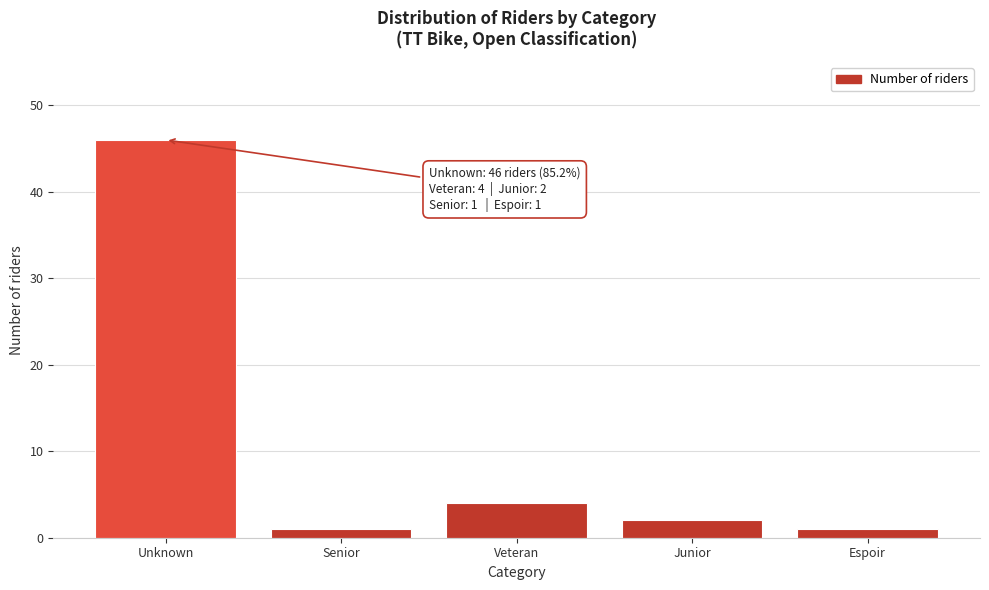

Reading left to right, what are all the values shown in this chart?

Unknown=46	Senior=1	Veteran=4	Junior=2	Espoir=1